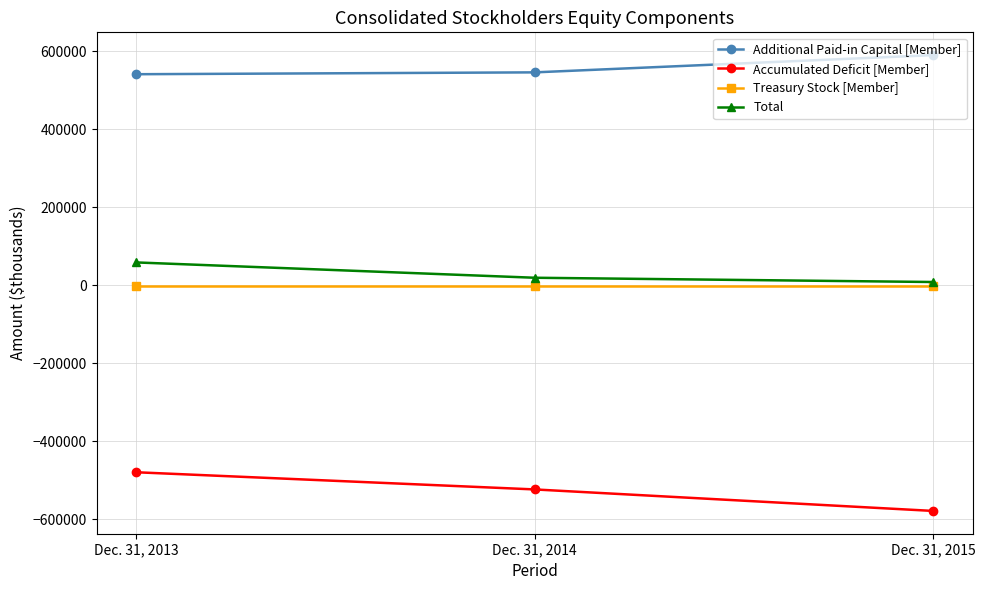

How many lines are shown in the chart?

4